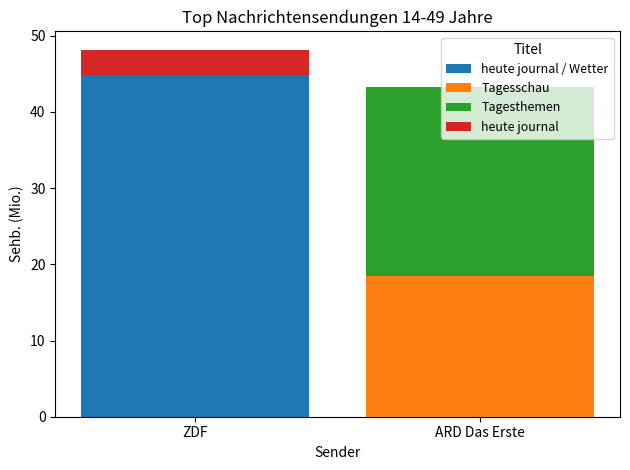

What is the total value across all series at ZDF?

48.2